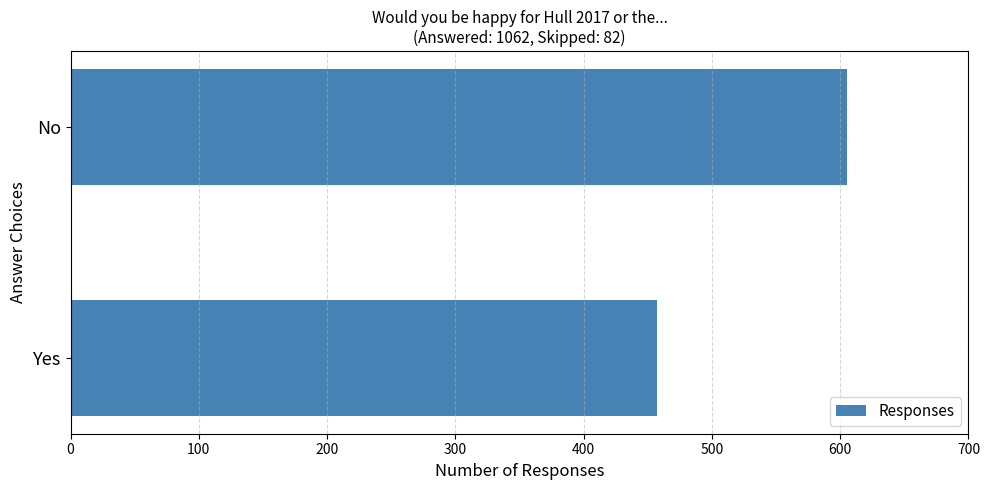

Does the chart contain stacked bars?

No